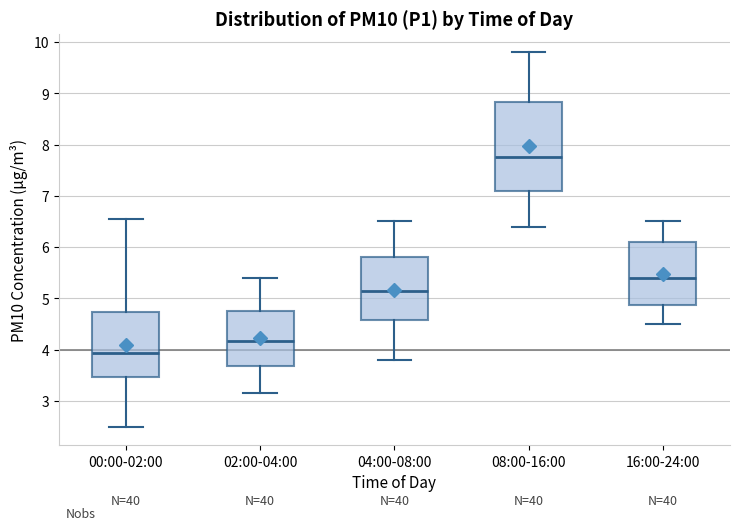

Which box is the tallest, from its lower edge to its upper edge?

08:00-16:00